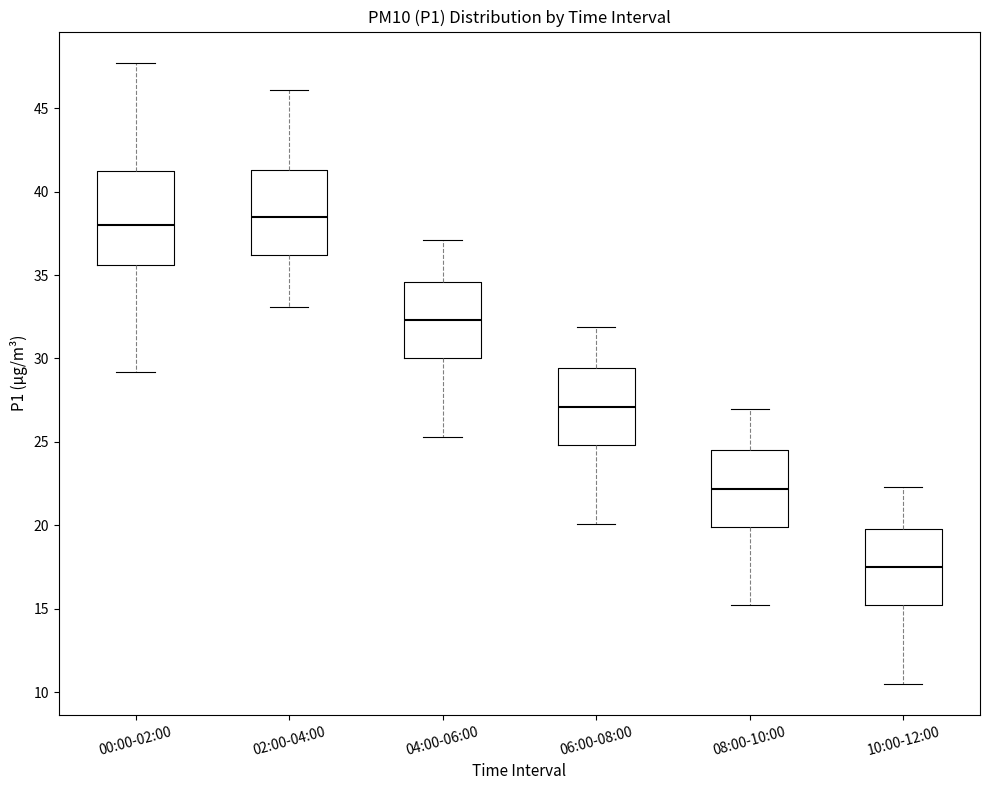

Reading left to right, read every box against the y-axis: the position of its median line, the range the box covers, and the ends of its whiskers. The values are not printed on the chart, so give them approximately, as read against the axis.

00:00-02:00: median 38.0, box 35.5 to 41.0, whiskers 29.0 to 47.5
02:00-04:00: median 38.5, box 36.0 to 41.5, whiskers 33.0 to 46.0
04:00-06:00: median 32.5, box 30.0 to 34.5, whiskers 25.5 to 37.0
06:00-08:00: median 27.0, box 25.0 to 29.5, whiskers 20.0 to 32.0
08:00-10:00: median 22.0, box 20.0 to 24.5, whiskers 15.0 to 27.0
10:00-12:00: median 17.5, box 15.0 to 20.0, whiskers 10.5 to 22.5